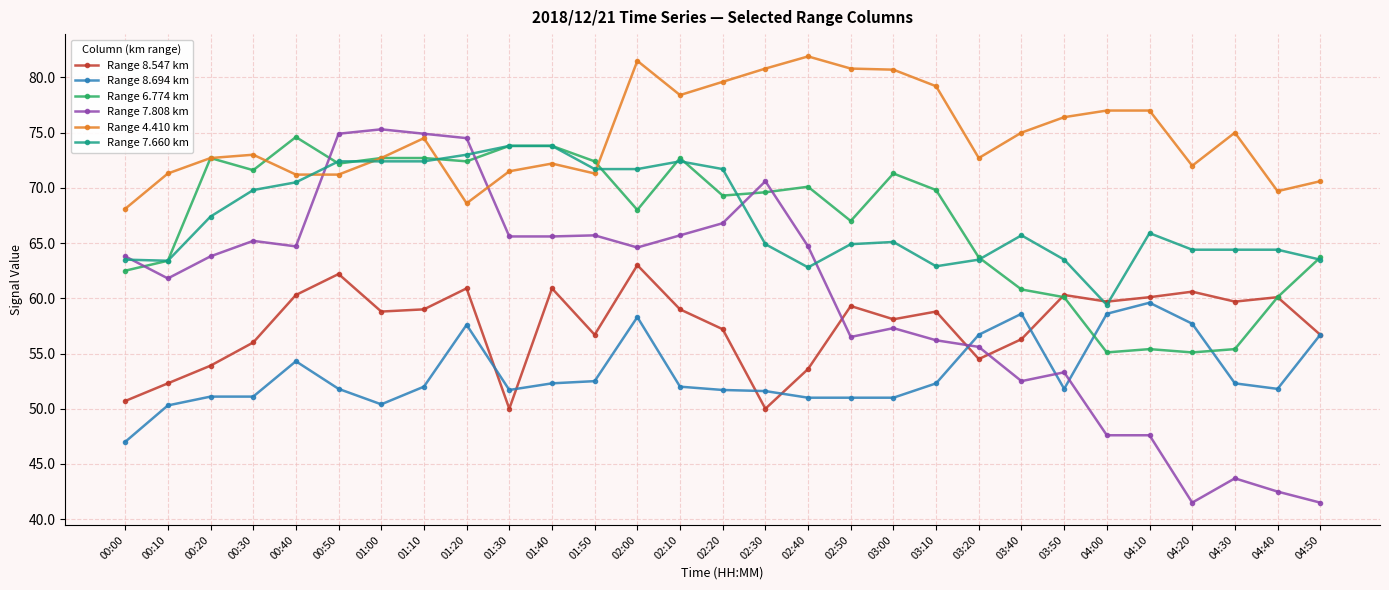

Which category has the highest value in the Range 4.410 km series?

02:40